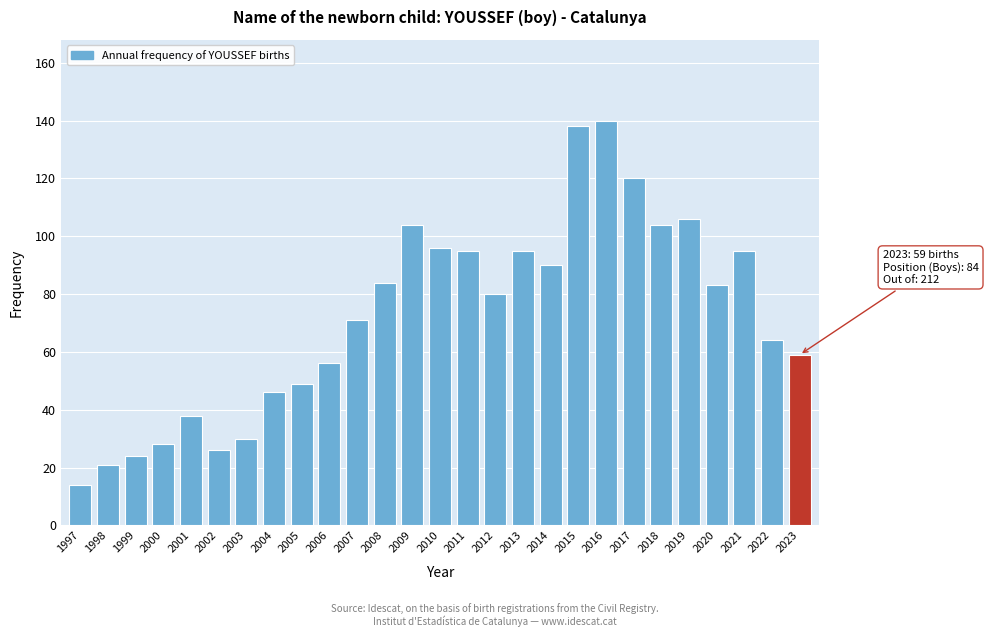

Reading left to right, what are all the values shown in this chart?

14	21	24	28	38	26	30	46	49	56	71	84	104	96	95	80	95	90	138	140	120	104	106	83	95	64	59